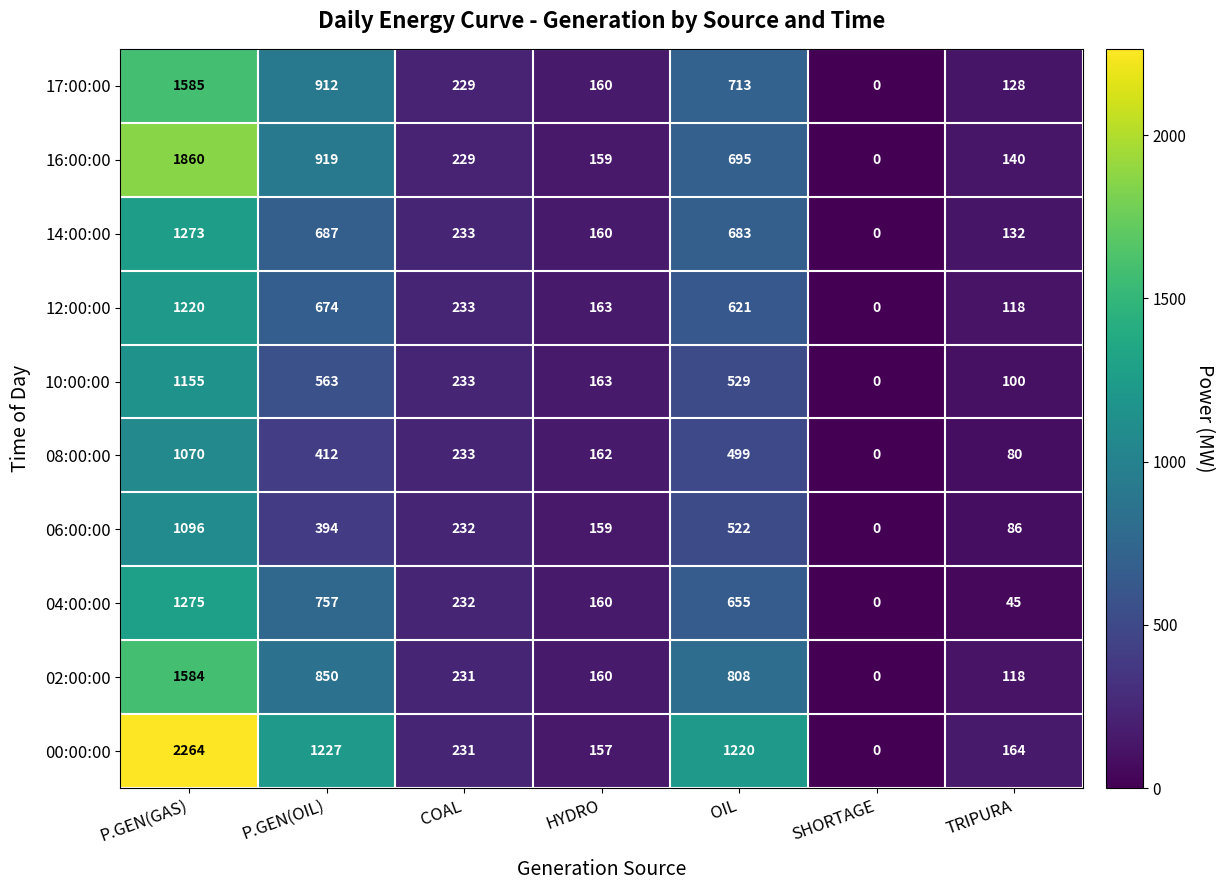

True or false: 00:00:00 has a value of 1892 at OIL.

False